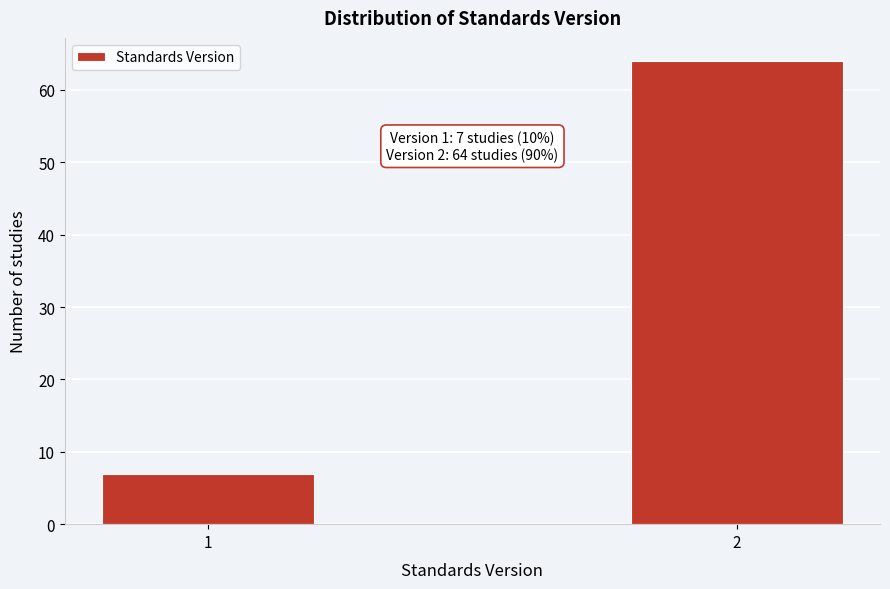

Reading left to right, transcribe all the data shown in this chart.

1=7	2=64